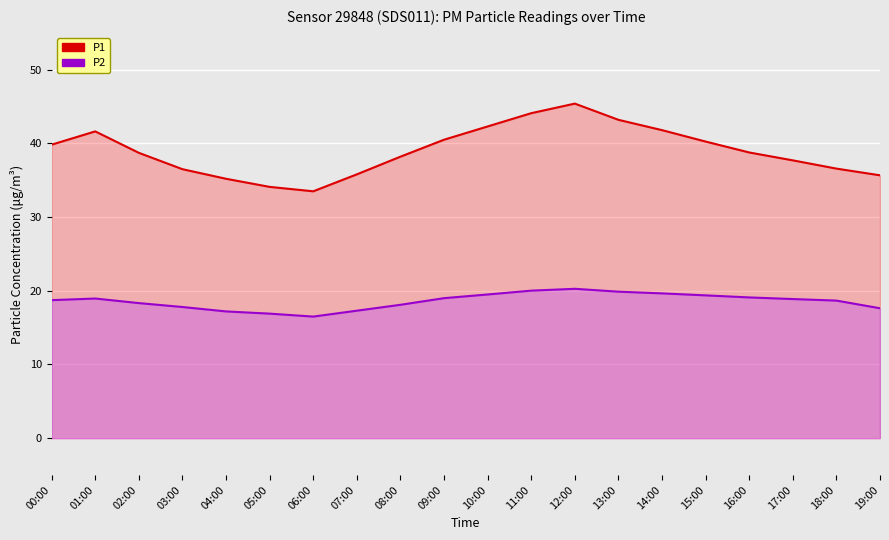

What are all the series names shown in the legend?

P1, P2